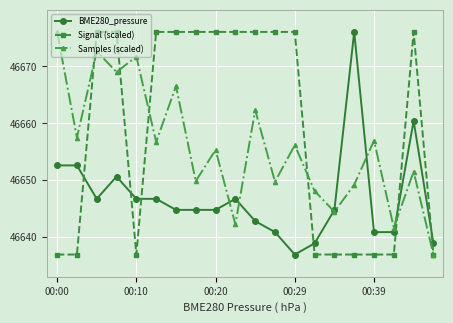

How many intersections are there between Signal (scaled) and BME280_pressure?

6